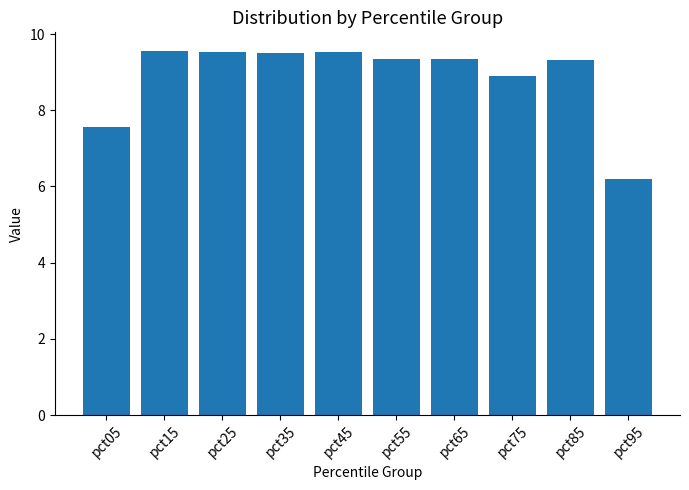

Is it true that the value at pct85 is 2.7?

False